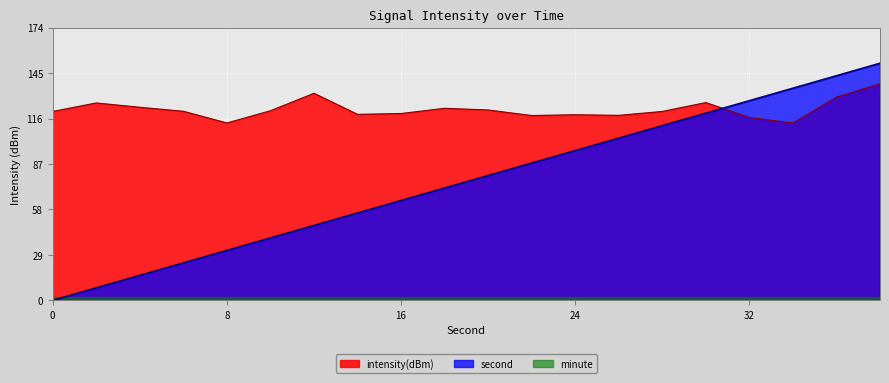

What is the value of the intensity(dBm) point at the 11th from the left?

122.0